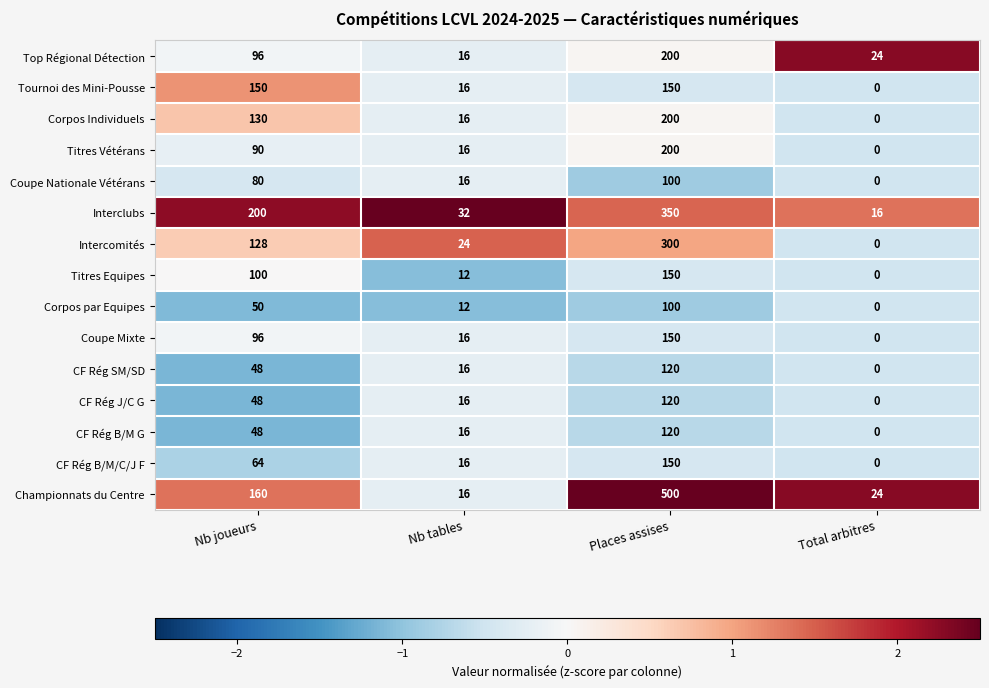

Which series has the widest spread of values?

Championnats du Centre